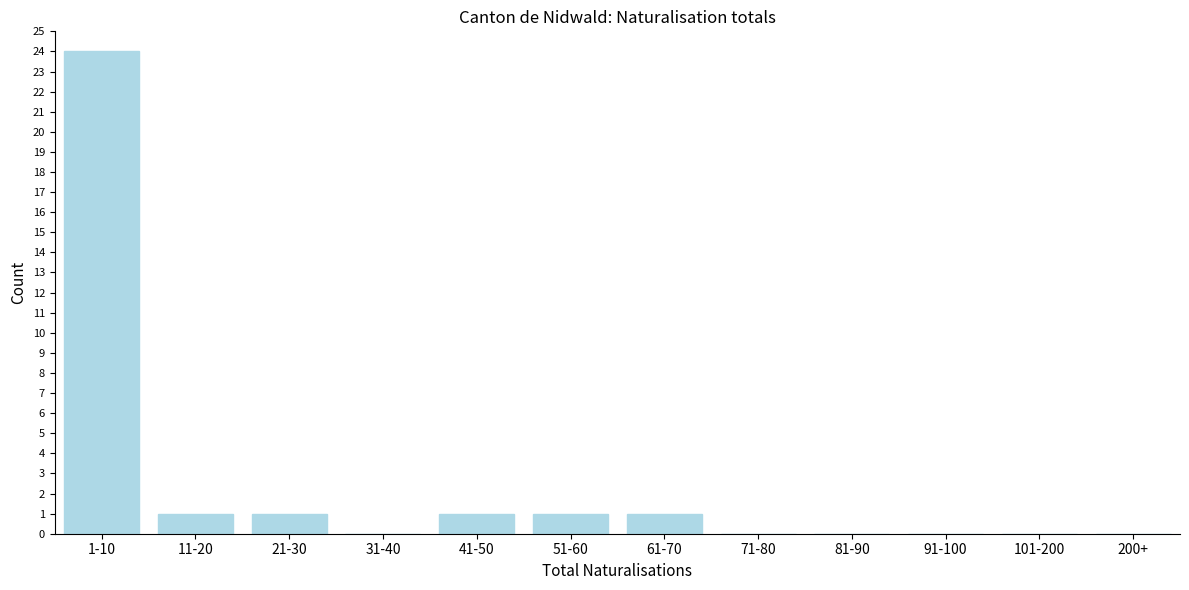

Reading right to left, transcribe all the data shown in this chart.

200+=0	101-200=0	91-100=0	81-90=0	71-80=0	61-70=1	51-60=1	41-50=1	31-40=0	21-30=1	11-20=1	1-10=24